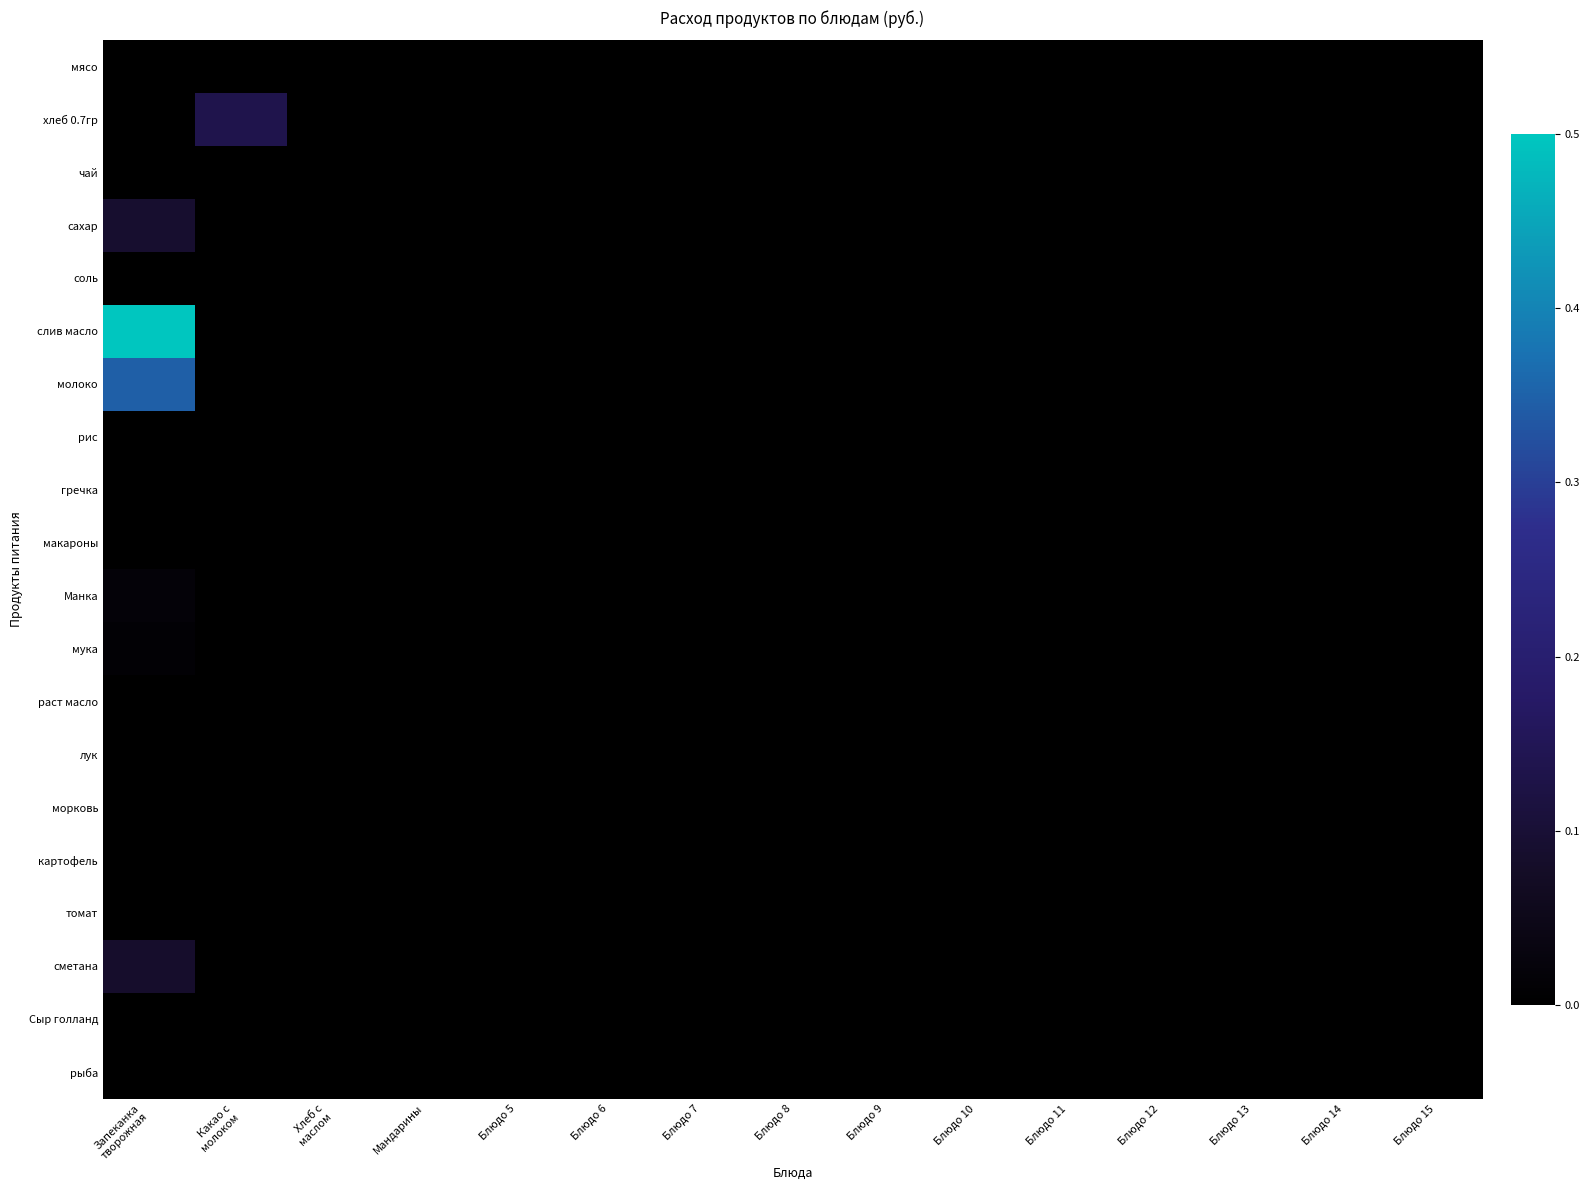

Reading right to left, what are all the values shown in this chart?

мясо: Блюдо 15=0.0	Блюдо 14=0.0	Блюдо 13=0.0	Блюдо 12=0.0	Блюдо 11=0.0	Блюдо 10=0.0	Блюдо 9=0.0	Блюдо 8=0.0	Блюдо 7=0.0	Блюдо 6=0.0	Блюдо 5=0.0	Мандарины=0.0	Хлеб с
маслом=0.0	Какао с
молоком=0.0	Запеканка
творожная=0.0
хлеб 0.7гр: Блюдо 15=0.0	Блюдо 14=0.0	Блюдо 13=0.0	Блюдо 12=0.0	Блюдо 11=0.0	Блюдо 10=0.0	Блюдо 9=0.0	Блюдо 8=0.0	Блюдо 7=0.0	Блюдо 6=0.0	Блюдо 5=0.0	Мандарины=0.0	Хлеб с
маслом=0.0	Какао с
молоком=0.1	Запеканка
творожная=0.0
чай: Блюдо 15=0.0	Блюдо 14=0.0	Блюдо 13=0.0	Блюдо 12=0.0	Блюдо 11=0.0	Блюдо 10=0.0	Блюдо 9=0.0	Блюдо 8=0.0	Блюдо 7=0.0	Блюдо 6=0.0	Блюдо 5=0.0	Мандарины=0.0	Хлеб с
маслом=0.0	Какао с
молоком=0.0	Запеканка
творожная=0.0
сахар: Блюдо 15=0.0	Блюдо 14=0.0	Блюдо 13=0.0	Блюдо 12=0.0	Блюдо 11=0.0	Блюдо 10=0.0	Блюдо 9=0.0	Блюдо 8=0.0	Блюдо 7=0.0	Блюдо 6=0.0	Блюдо 5=0.0	Мандарины=0.0	Хлеб с
маслом=0.0	Какао с
молоком=0.0	Запеканка
творожная=0.1
соль: Блюдо 15=0.0	Блюдо 14=0.0	Блюдо 13=0.0	Блюдо 12=0.0	Блюдо 11=0.0	Блюдо 10=0.0	Блюдо 9=0.0	Блюдо 8=0.0	Блюдо 7=0.0	Блюдо 6=0.0	Блюдо 5=0.0	Мандарины=0.0	Хлеб с
маслом=0.0	Какао с
молоком=0.0	Запеканка
творожная=0.0
слив масло: Блюдо 15=0.0	Блюдо 14=0.0	Блюдо 13=0.0	Блюдо 12=0.0	Блюдо 11=0.0	Блюдо 10=0.0	Блюдо 9=0.0	Блюдо 8=0.0	Блюдо 7=0.0	Блюдо 6=0.0	Блюдо 5=0.0	Мандарины=0.0	Хлеб с
маслом=0.0	Какао с
молоком=0.0	Запеканка
творожная=0.5
молоко: Блюдо 15=0.0	Блюдо 14=0.0	Блюдо 13=0.0	Блюдо 12=0.0	Блюдо 11=0.0	Блюдо 10=0.0	Блюдо 9=0.0	Блюдо 8=0.0	Блюдо 7=0.0	Блюдо 6=0.0	Блюдо 5=0.0	Мандарины=0.0	Хлеб с
маслом=0.0	Какао с
молоком=0.0	Запеканка
творожная=0.3
рис: Блюдо 15=0.0	Блюдо 14=0.0	Блюдо 13=0.0	Блюдо 12=0.0	Блюдо 11=0.0	Блюдо 10=0.0	Блюдо 9=0.0	Блюдо 8=0.0	Блюдо 7=0.0	Блюдо 6=0.0	Блюдо 5=0.0	Мандарины=0.0	Хлеб с
маслом=0.0	Какао с
молоком=0.0	Запеканка
творожная=0.0
гречка: Блюдо 15=0.0	Блюдо 14=0.0	Блюдо 13=0.0	Блюдо 12=0.0	Блюдо 11=0.0	Блюдо 10=0.0	Блюдо 9=0.0	Блюдо 8=0.0	Блюдо 7=0.0	Блюдо 6=0.0	Блюдо 5=0.0	Мандарины=0.0	Хлеб с
маслом=0.0	Какао с
молоком=0.0	Запеканка
творожная=0.0
макароны: Блюдо 15=0.0	Блюдо 14=0.0	Блюдо 13=0.0	Блюдо 12=0.0	Блюдо 11=0.0	Блюдо 10=0.0	Блюдо 9=0.0	Блюдо 8=0.0	Блюдо 7=0.0	Блюдо 6=0.0	Блюдо 5=0.0	Мандарины=0.0	Хлеб с
маслом=0.0	Какао с
молоком=0.0	Запеканка
творожная=0.0
Манка: Блюдо 15=0.0	Блюдо 14=0.0	Блюдо 13=0.0	Блюдо 12=0.0	Блюдо 11=0.0	Блюдо 10=0.0	Блюдо 9=0.0	Блюдо 8=0.0	Блюдо 7=0.0	Блюдо 6=0.0	Блюдо 5=0.0	Мандарины=0.0	Хлеб с
маслом=0.0	Какао с
молоком=0.0	Запеканка
творожная=0.0
мука: Блюдо 15=0.0	Блюдо 14=0.0	Блюдо 13=0.0	Блюдо 12=0.0	Блюдо 11=0.0	Блюдо 10=0.0	Блюдо 9=0.0	Блюдо 8=0.0	Блюдо 7=0.0	Блюдо 6=0.0	Блюдо 5=0.0	Мандарины=0.0	Хлеб с
маслом=0.0	Какао с
молоком=0.0	Запеканка
творожная=0.0
раст масло: Блюдо 15=0.0	Блюдо 14=0.0	Блюдо 13=0.0	Блюдо 12=0.0	Блюдо 11=0.0	Блюдо 10=0.0	Блюдо 9=0.0	Блюдо 8=0.0	Блюдо 7=0.0	Блюдо 6=0.0	Блюдо 5=0.0	Мандарины=0.0	Хлеб с
маслом=0.0	Какао с
молоком=0.0	Запеканка
творожная=0.0
лук: Блюдо 15=0.0	Блюдо 14=0.0	Блюдо 13=0.0	Блюдо 12=0.0	Блюдо 11=0.0	Блюдо 10=0.0	Блюдо 9=0.0	Блюдо 8=0.0	Блюдо 7=0.0	Блюдо 6=0.0	Блюдо 5=0.0	Мандарины=0.0	Хлеб с
маслом=0.0	Какао с
молоком=0.0	Запеканка
творожная=0.0
морковь: Блюдо 15=0.0	Блюдо 14=0.0	Блюдо 13=0.0	Блюдо 12=0.0	Блюдо 11=0.0	Блюдо 10=0.0	Блюдо 9=0.0	Блюдо 8=0.0	Блюдо 7=0.0	Блюдо 6=0.0	Блюдо 5=0.0	Мандарины=0.0	Хлеб с
маслом=0.0	Какао с
молоком=0.0	Запеканка
творожная=0.0
картофель: Блюдо 15=0.0	Блюдо 14=0.0	Блюдо 13=0.0	Блюдо 12=0.0	Блюдо 11=0.0	Блюдо 10=0.0	Блюдо 9=0.0	Блюдо 8=0.0	Блюдо 7=0.0	Блюдо 6=0.0	Блюдо 5=0.0	Мандарины=0.0	Хлеб с
маслом=0.0	Какао с
молоком=0.0	Запеканка
творожная=0.0
томат: Блюдо 15=0.0	Блюдо 14=0.0	Блюдо 13=0.0	Блюдо 12=0.0	Блюдо 11=0.0	Блюдо 10=0.0	Блюдо 9=0.0	Блюдо 8=0.0	Блюдо 7=0.0	Блюдо 6=0.0	Блюдо 5=0.0	Мандарины=0.0	Хлеб с
маслом=0.0	Какао с
молоком=0.0	Запеканка
творожная=0.0
сметана: Блюдо 15=0.0	Блюдо 14=0.0	Блюдо 13=0.0	Блюдо 12=0.0	Блюдо 11=0.0	Блюдо 10=0.0	Блюдо 9=0.0	Блюдо 8=0.0	Блюдо 7=0.0	Блюдо 6=0.0	Блюдо 5=0.0	Мандарины=0.0	Хлеб с
маслом=0.0	Какао с
молоком=0.0	Запеканка
творожная=0.1
Сыр голланд: Блюдо 15=0.0	Блюдо 14=0.0	Блюдо 13=0.0	Блюдо 12=0.0	Блюдо 11=0.0	Блюдо 10=0.0	Блюдо 9=0.0	Блюдо 8=0.0	Блюдо 7=0.0	Блюдо 6=0.0	Блюдо 5=0.0	Мандарины=0.0	Хлеб с
маслом=0.0	Какао с
молоком=0.0	Запеканка
творожная=0.0
рыба: Блюдо 15=0.0	Блюдо 14=0.0	Блюдо 13=0.0	Блюдо 12=0.0	Блюдо 11=0.0	Блюдо 10=0.0	Блюдо 9=0.0	Блюдо 8=0.0	Блюдо 7=0.0	Блюдо 6=0.0	Блюдо 5=0.0	Мандарины=0.0	Хлеб с
маслом=0.0	Какао с
молоком=0.0	Запеканка
творожная=0.0